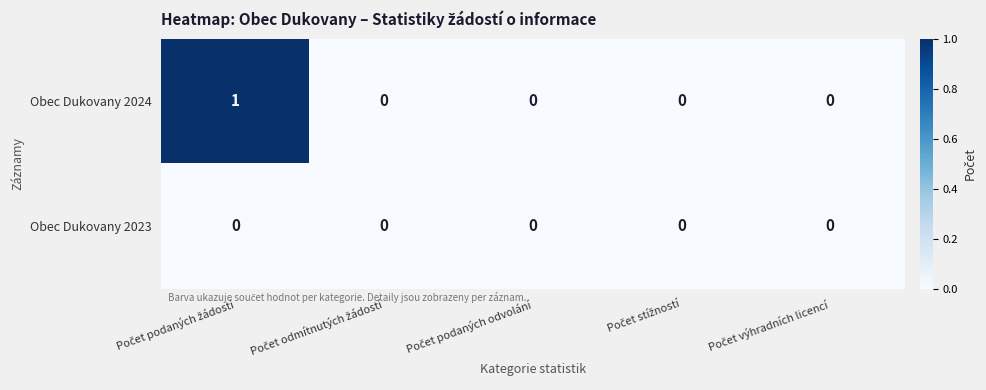

Which series has the largest range (max minus min)?

Obec Dukovany 2024